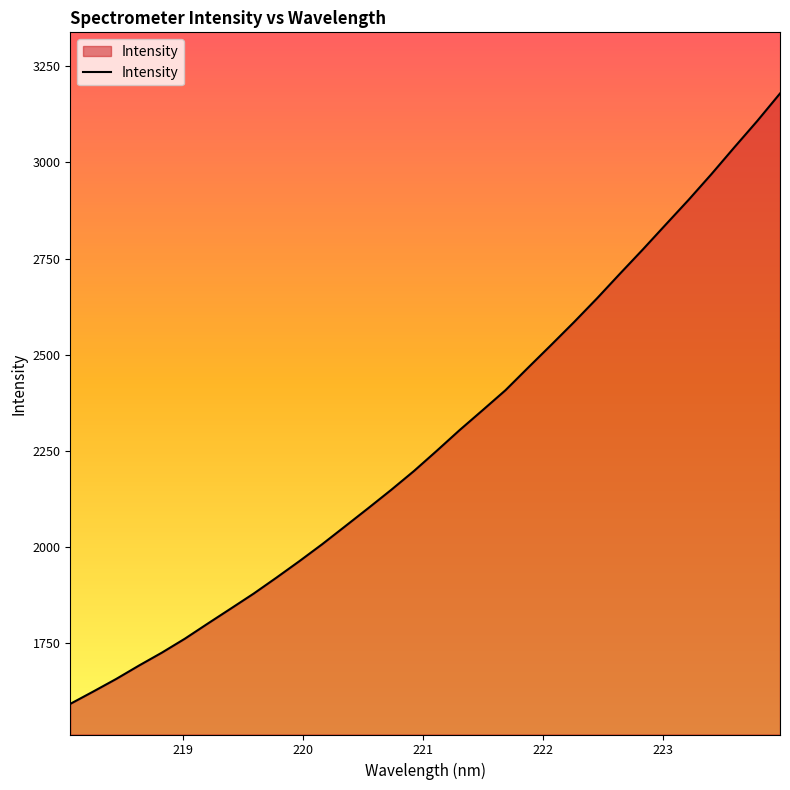

True or false: the data has more than 1 interior local peaks.

False